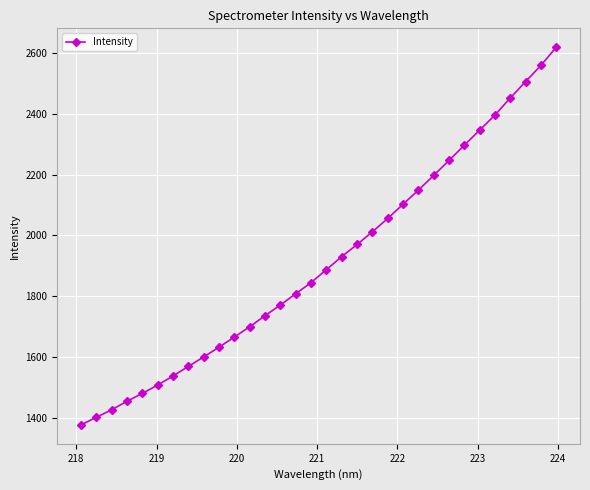

What is the minimum value shown in the chart?

1377.3